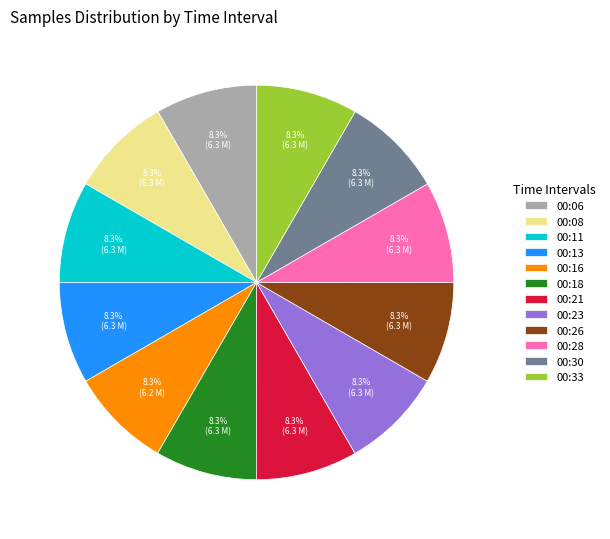

Approximately how many times larger is the value at 00:26 compared to 00:06?

1.0